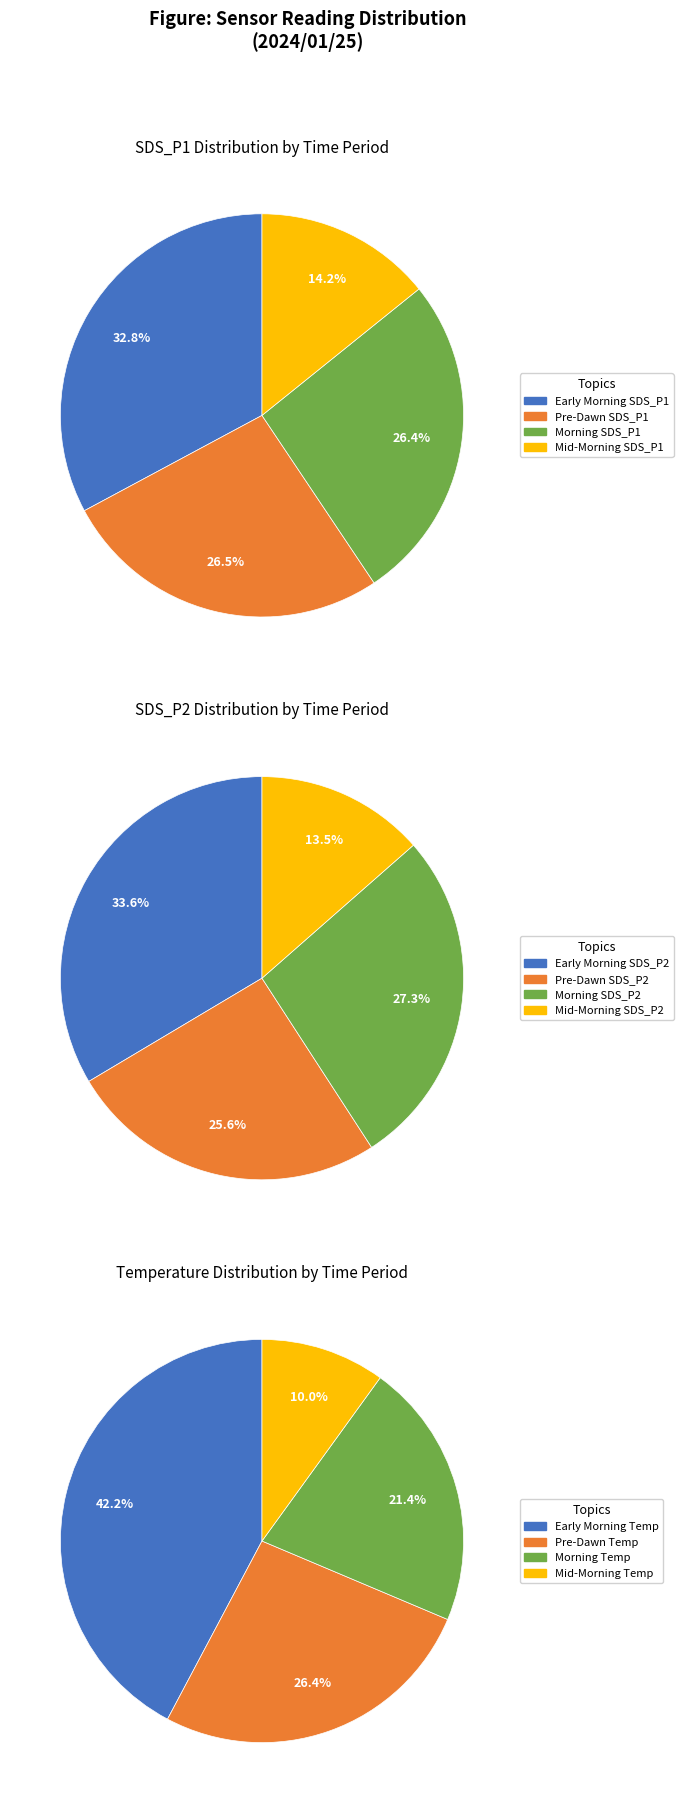

Is there a majority slice in this chart?

No